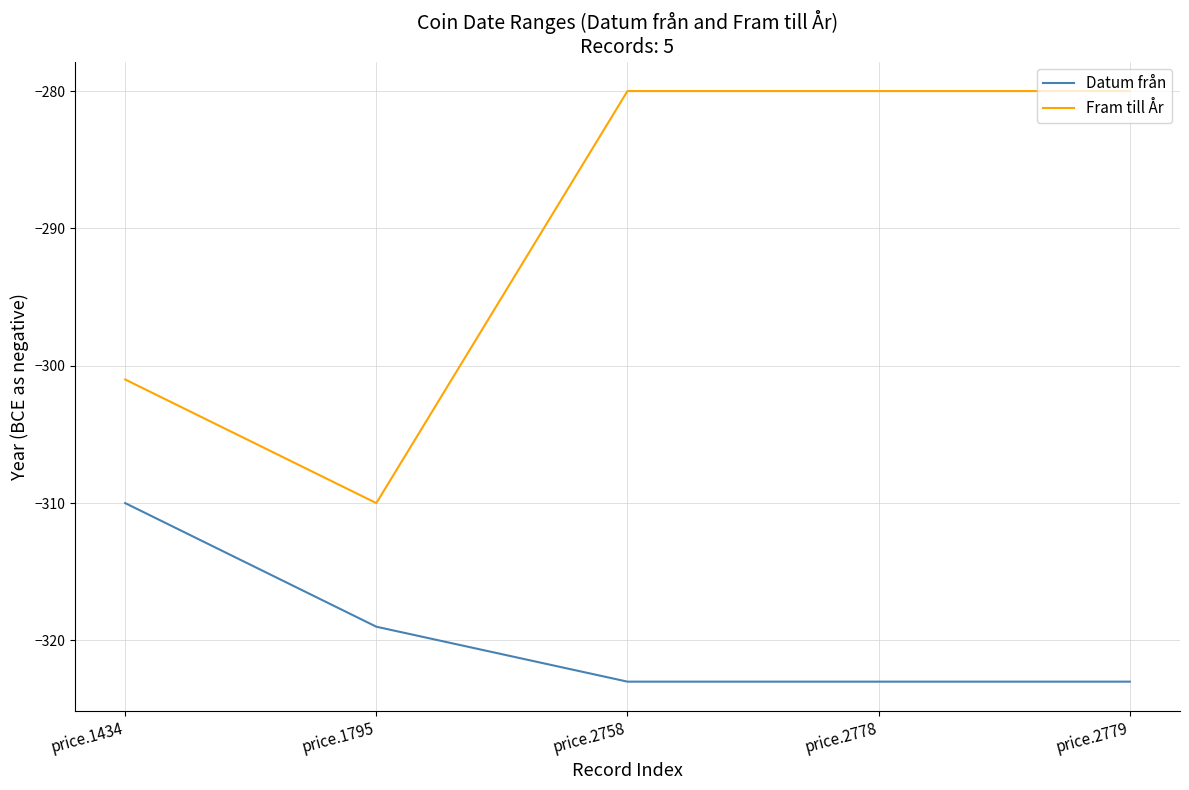

List the series in order of their overall mean, lowest first.

Datum från, Fram till År